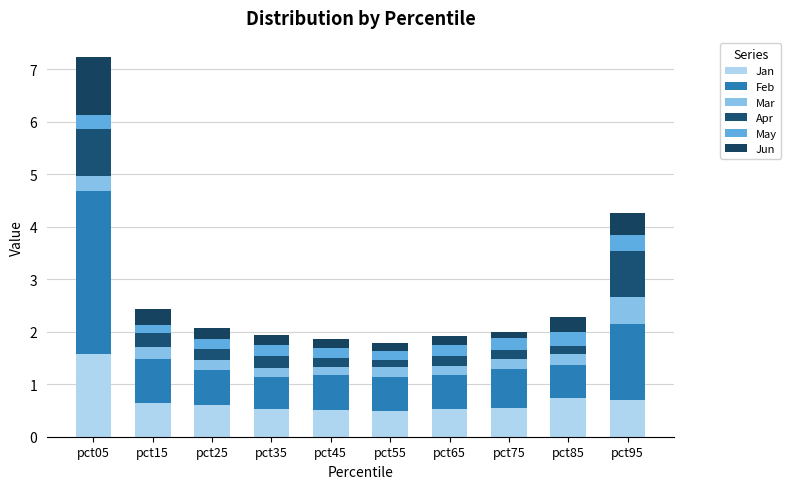

What is the sum of the Mar values at pct55 and pct75?

0.4